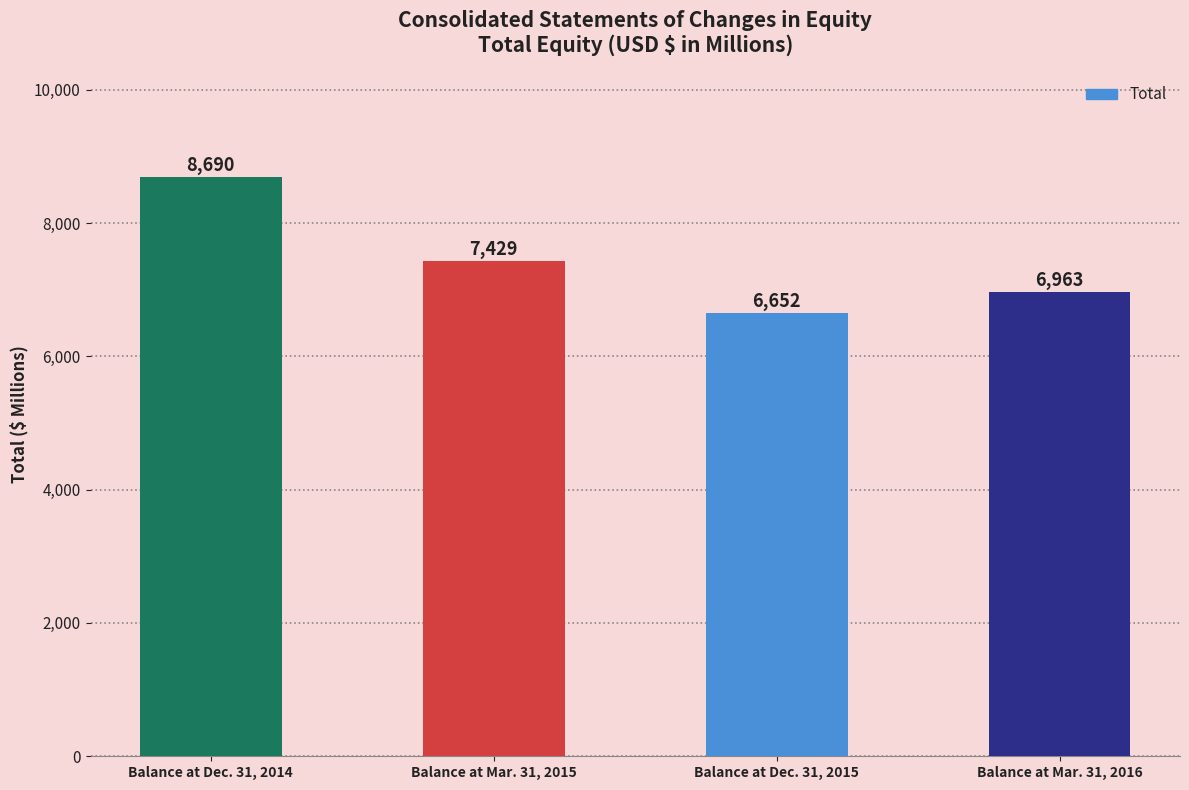

How many distinct data groups are displayed?

1